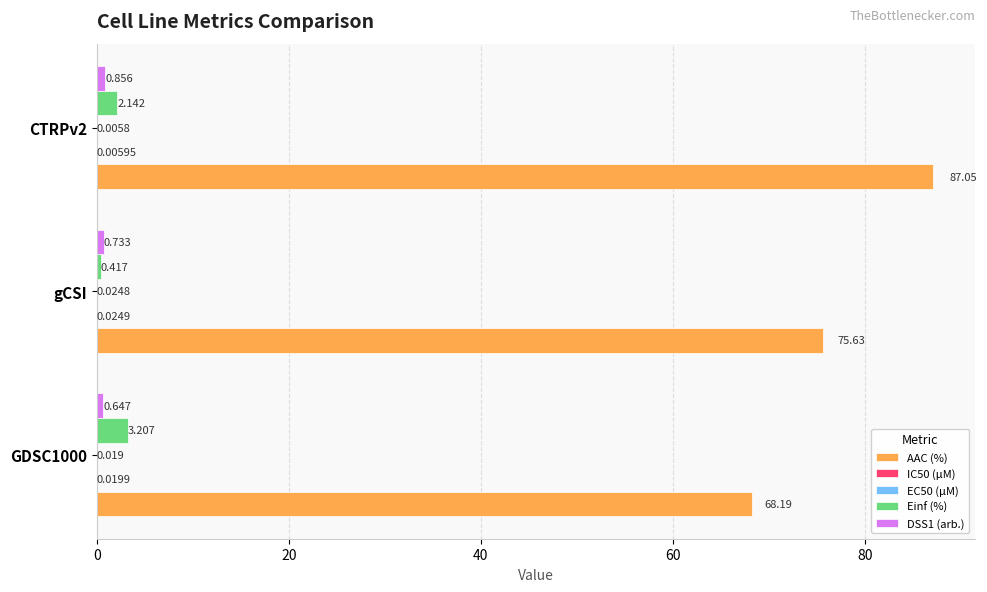

Between GDSC1000 and CTRPv2, which series saw the biggest shift?

AAC (%)